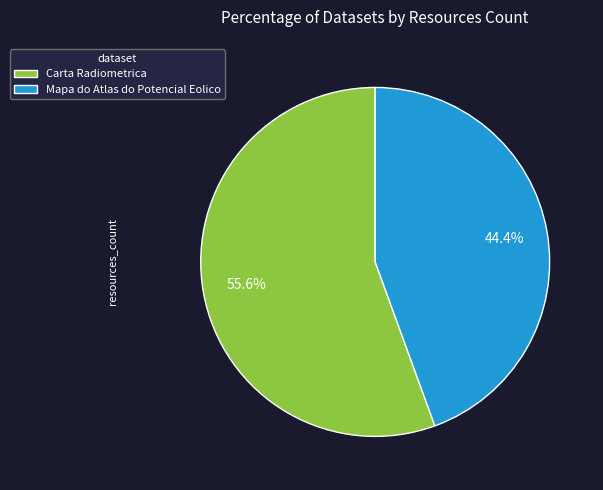

How much of the chart is everything except Carta Radiometrica?

44.4%